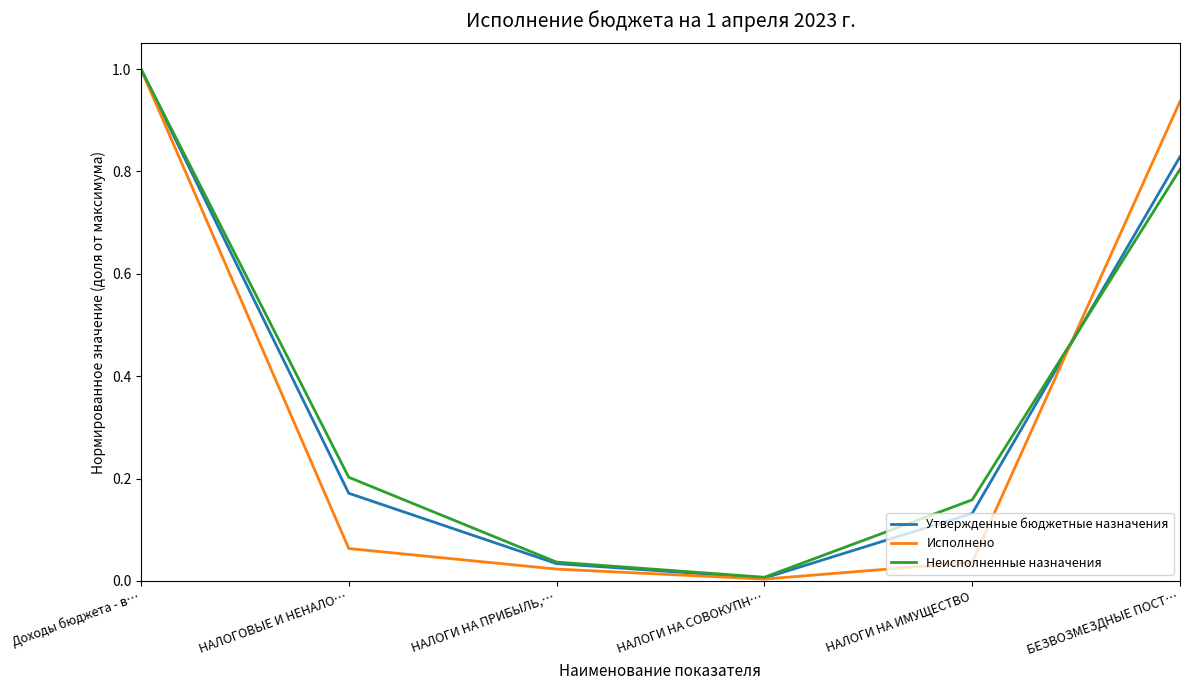

After their last crossing, which series has the higher values: Неисполненные назначения or Исполнено?

Исполнено